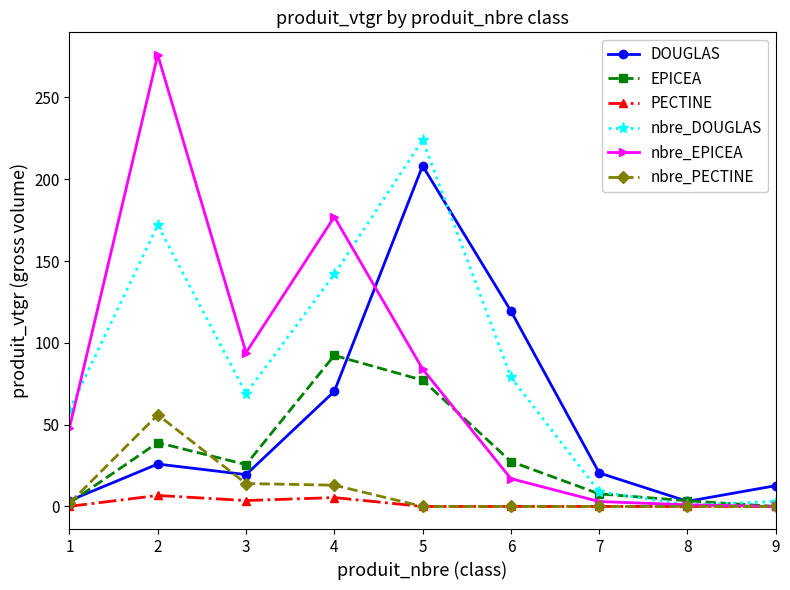

At which category is the sum across all series the highest?

5